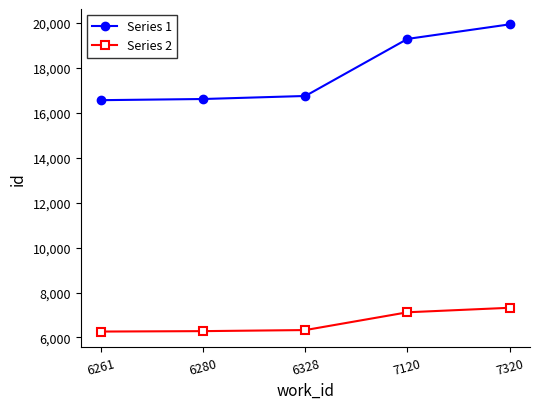

Is it true that Series 1 equals 33150.4 at 7120?

False